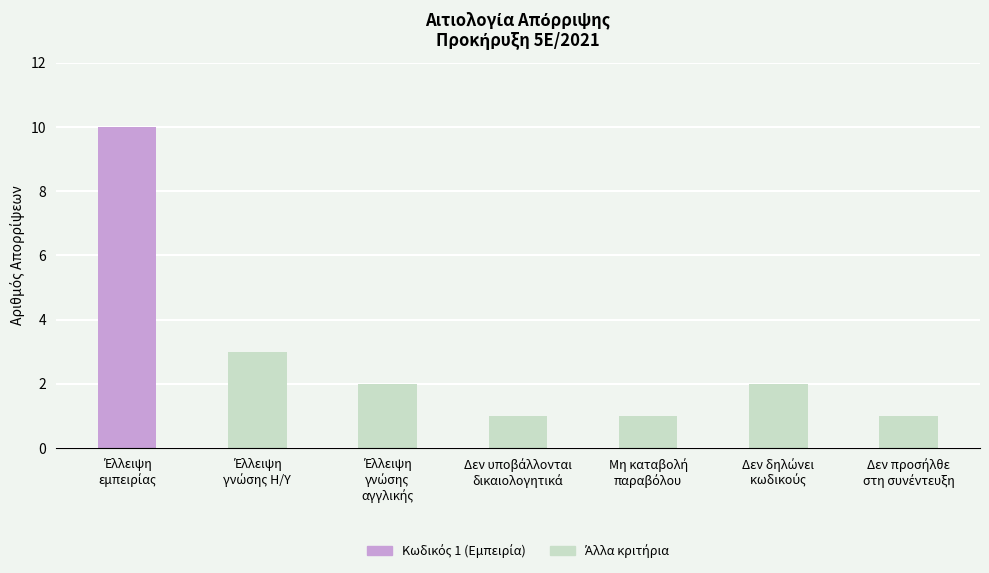

Are the bars grouped side by side (vs. stacked)?

No